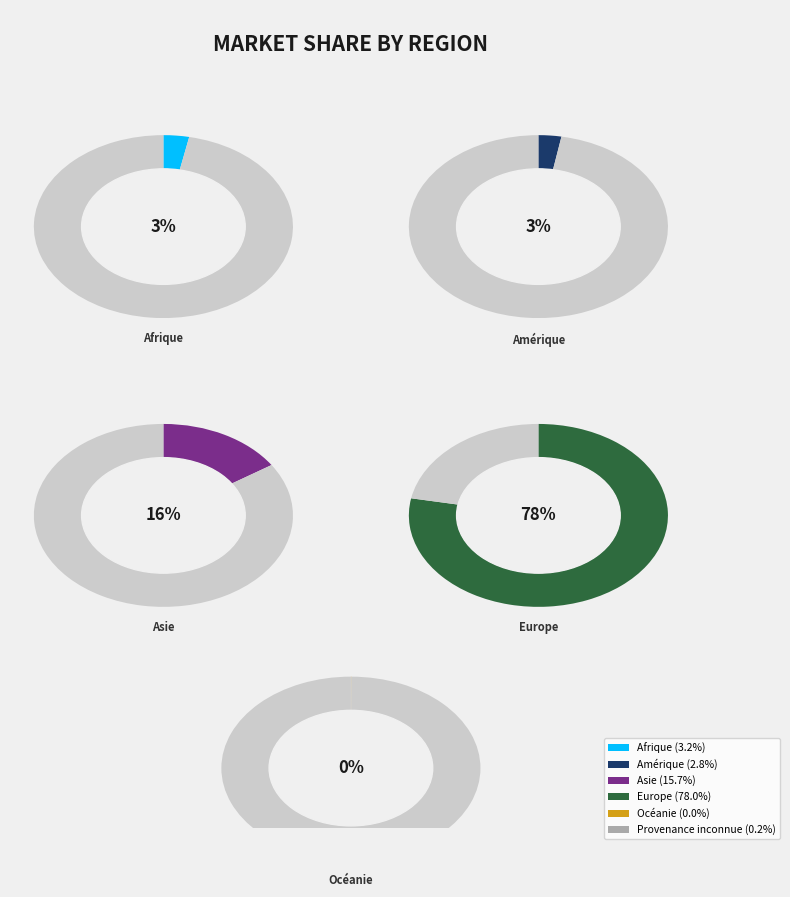

Which slice is the smallest?

Océanie